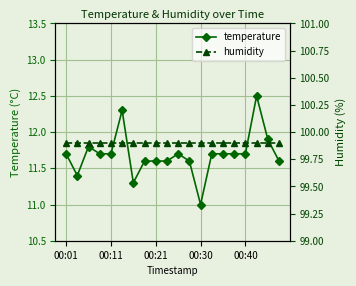

What is the sum of all temperature values?

233.8